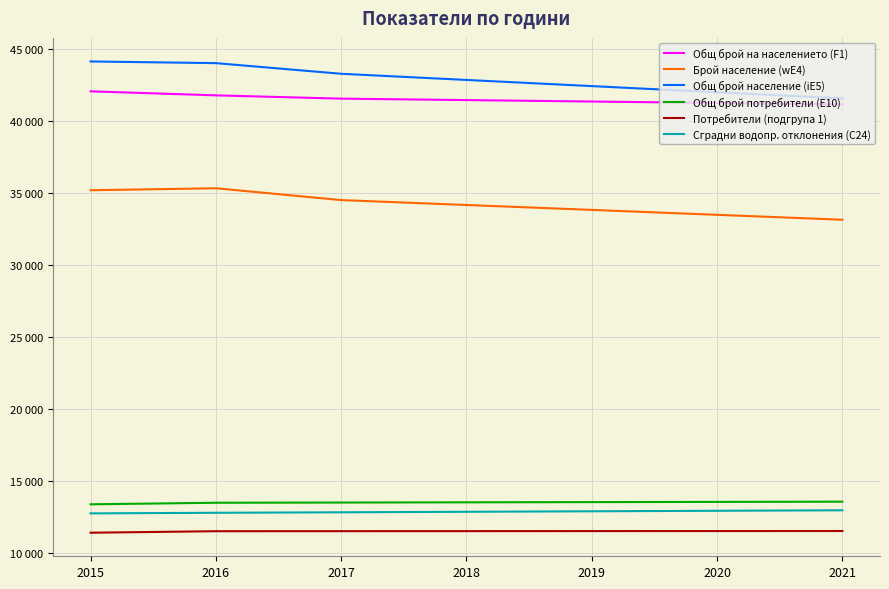

Is the value of Потребители (подгрупа 1) at 2016 greater than the value of Общ брой на населението (F1) at 2019?

No